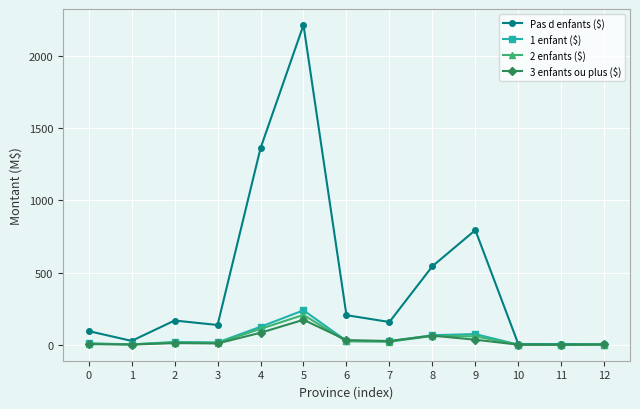

At which category does Pas d enfants ($) reach its first local valley?

1